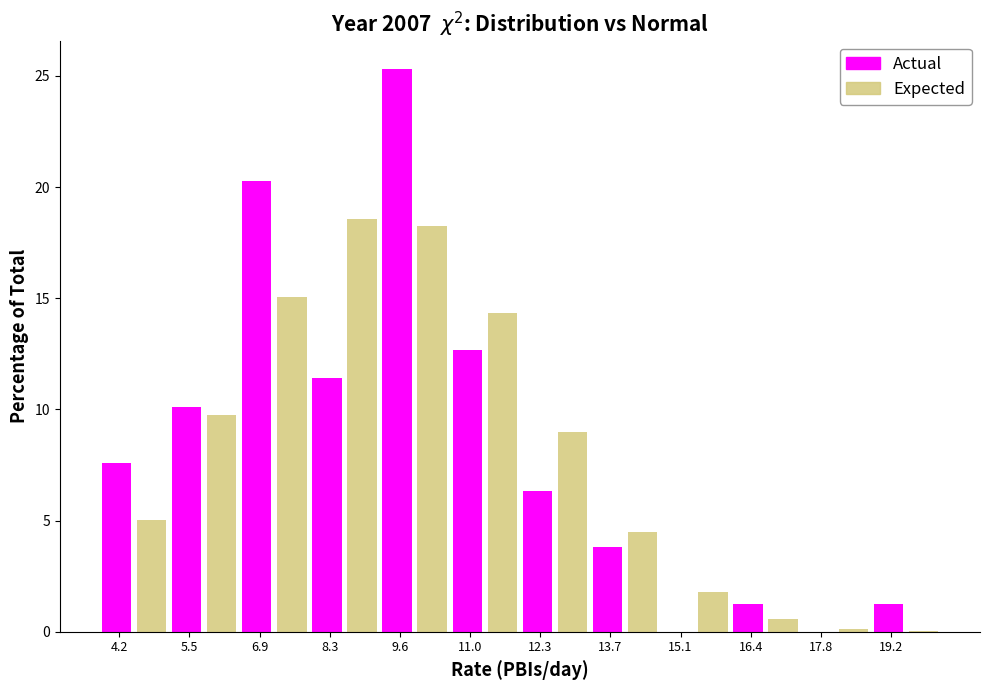

The Expected series shows 15.0 at 6.9. True or false?

True